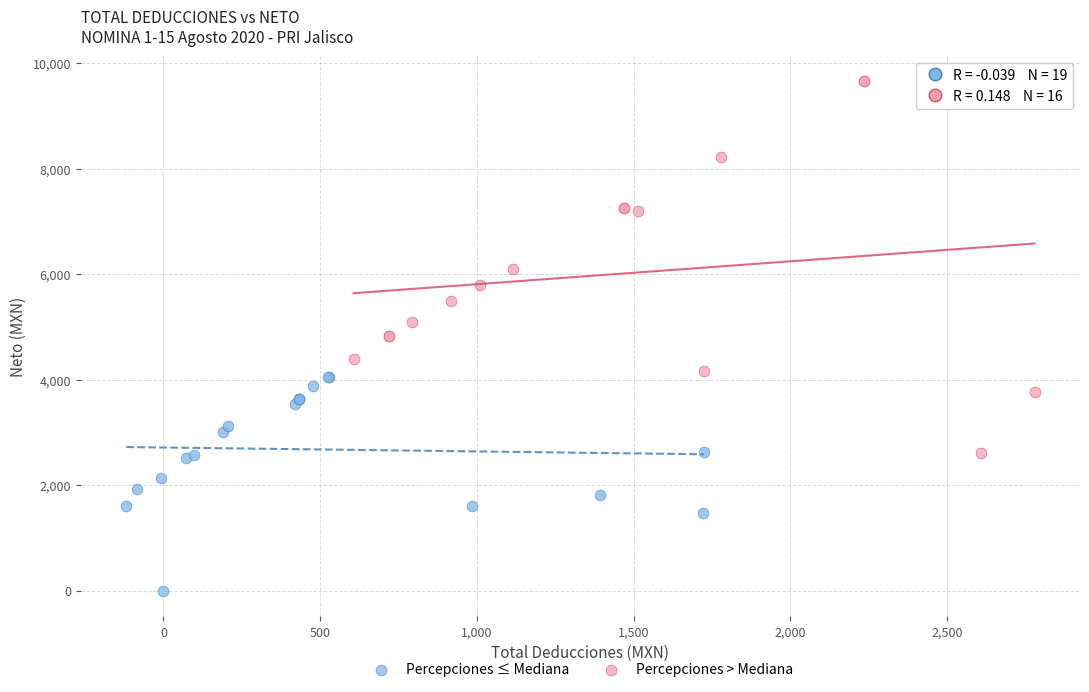

What are all the series names shown in the legend?

Percepciones ≤ Mediana, Percepciones > Mediana